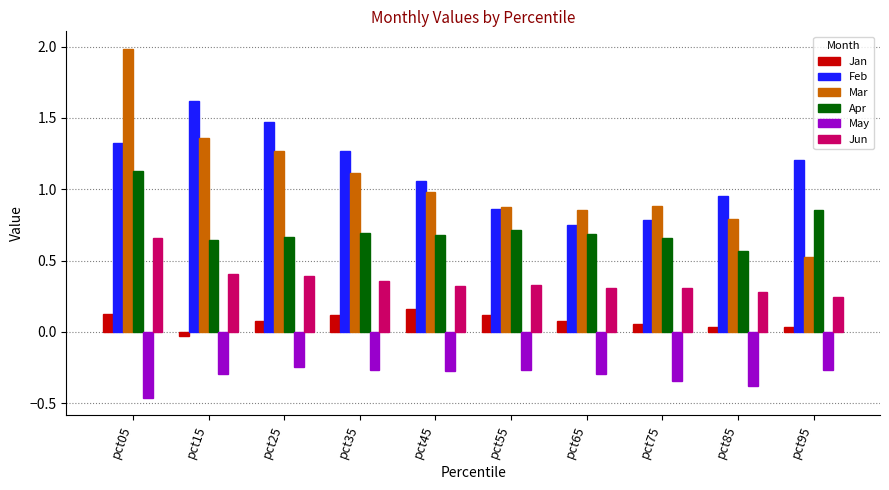

Between pct15 and pct75, which series saw the biggest shift?

Feb